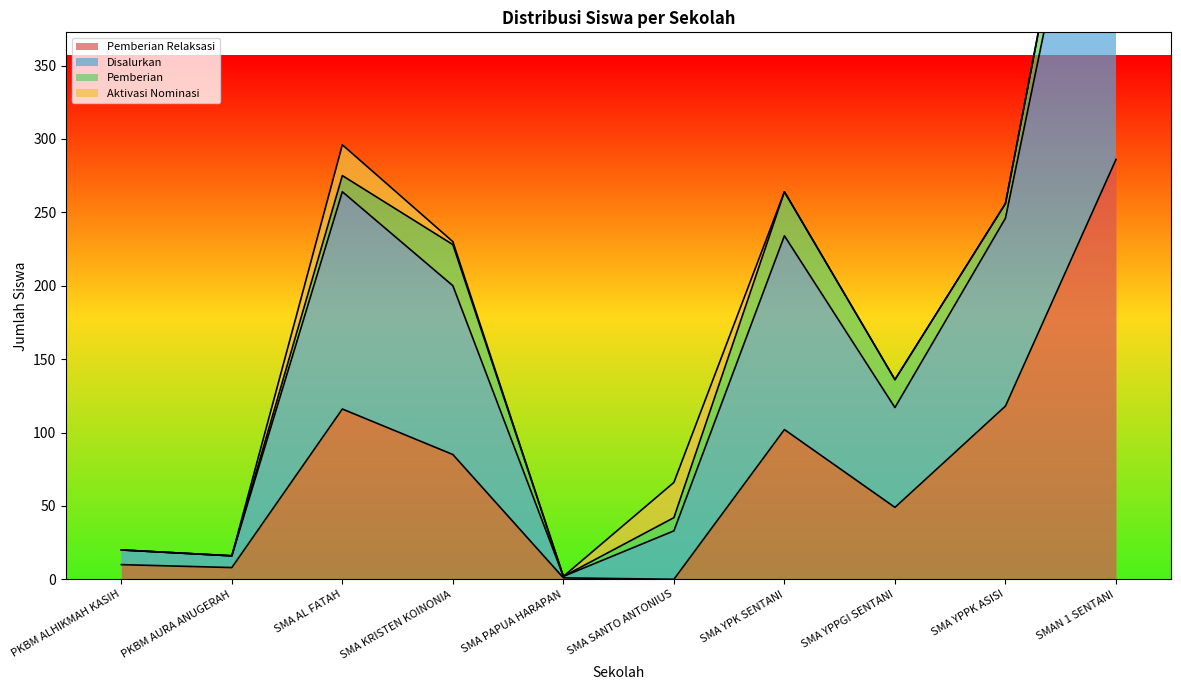

The Pemberian Relaksasi series shows 49 at SMA YPPGI SENTANI. True or false?

True